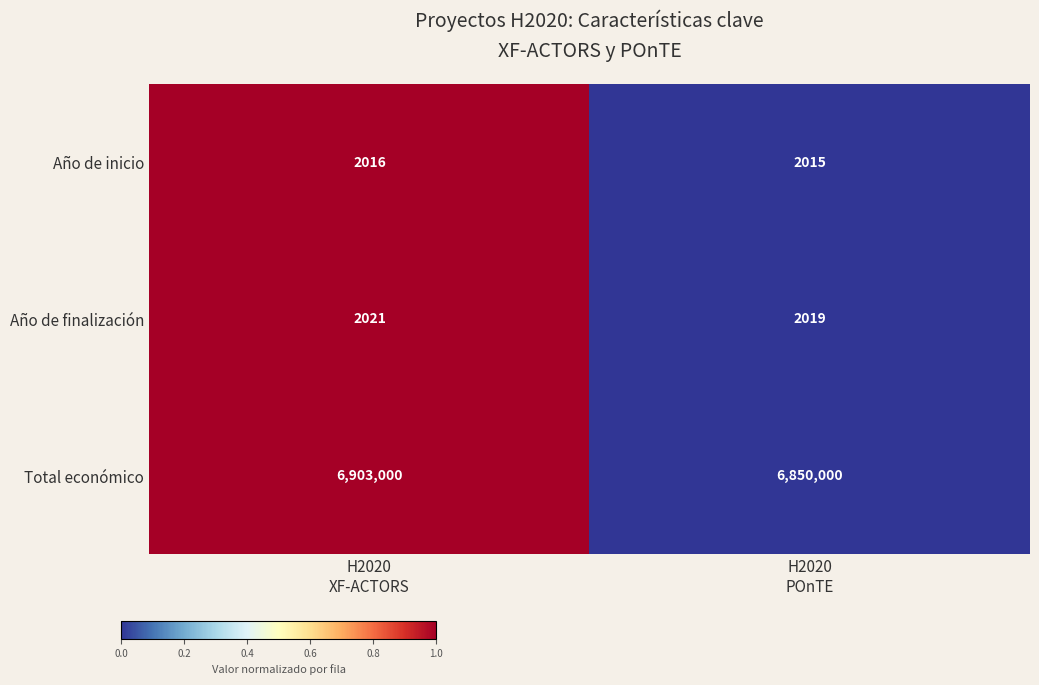

What is the difference between the maximum and minimum values in the Total económico series?

53000